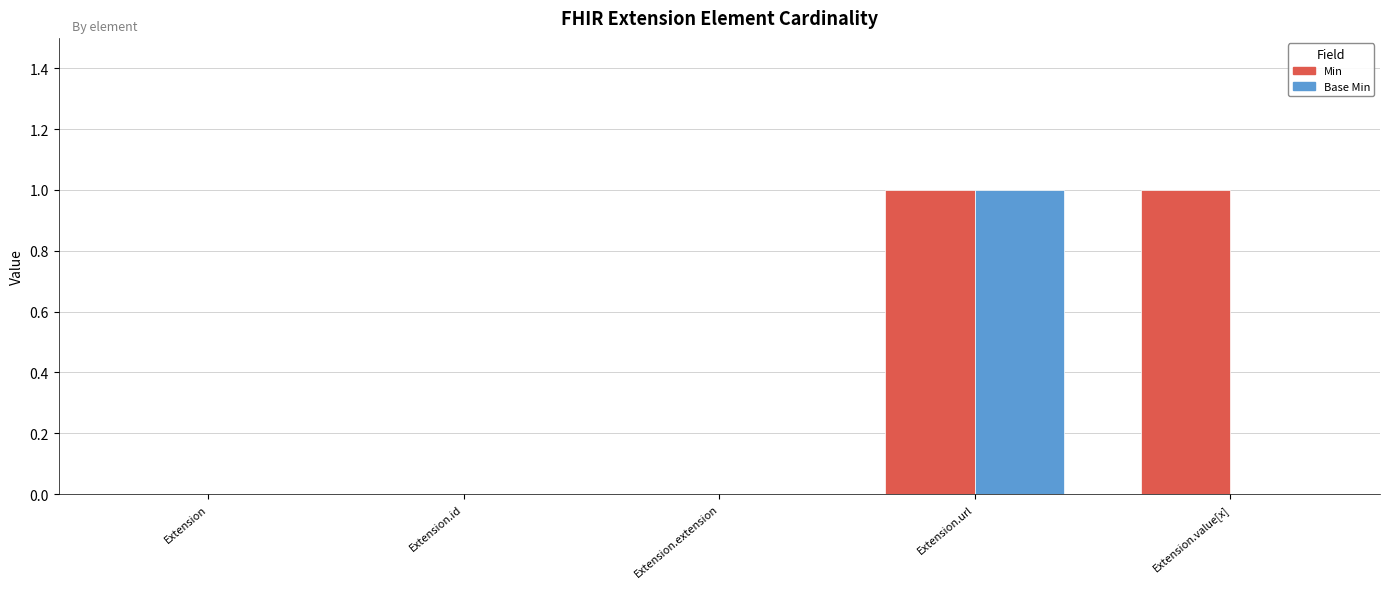

What is the highest value of the Min series?

1